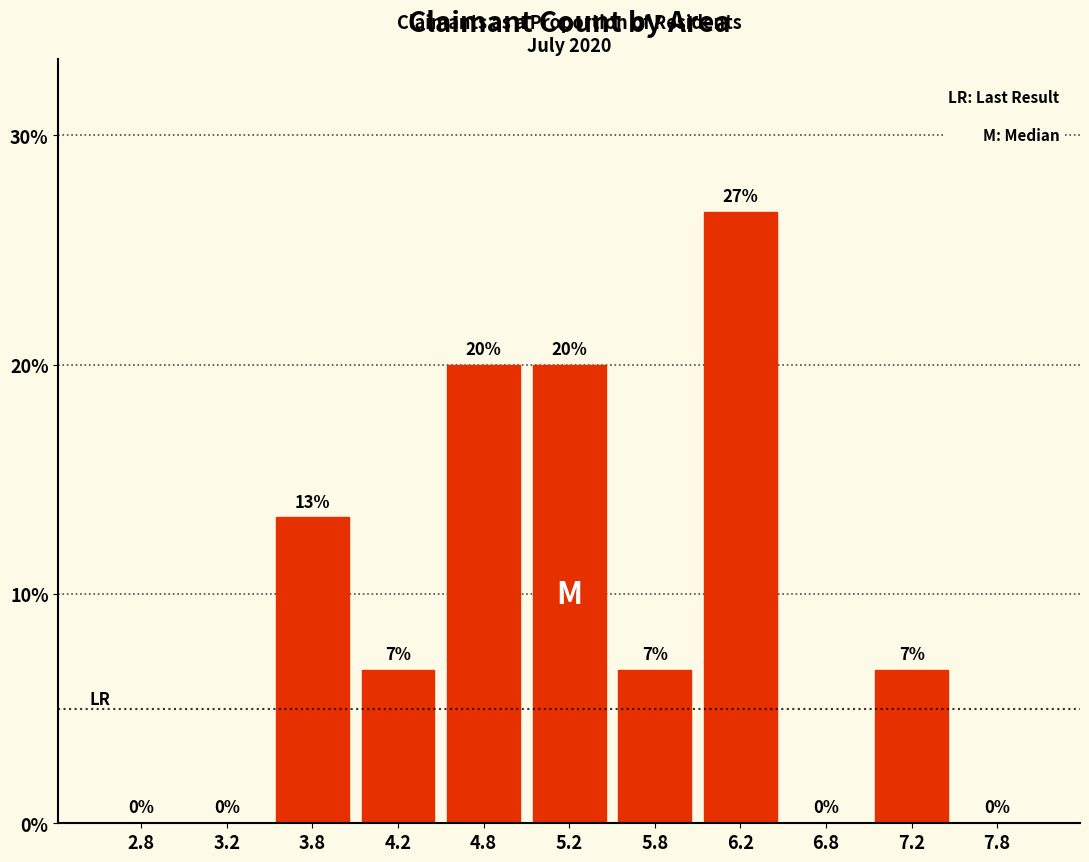

Which label corresponds to the largest value in the chart?

6.2